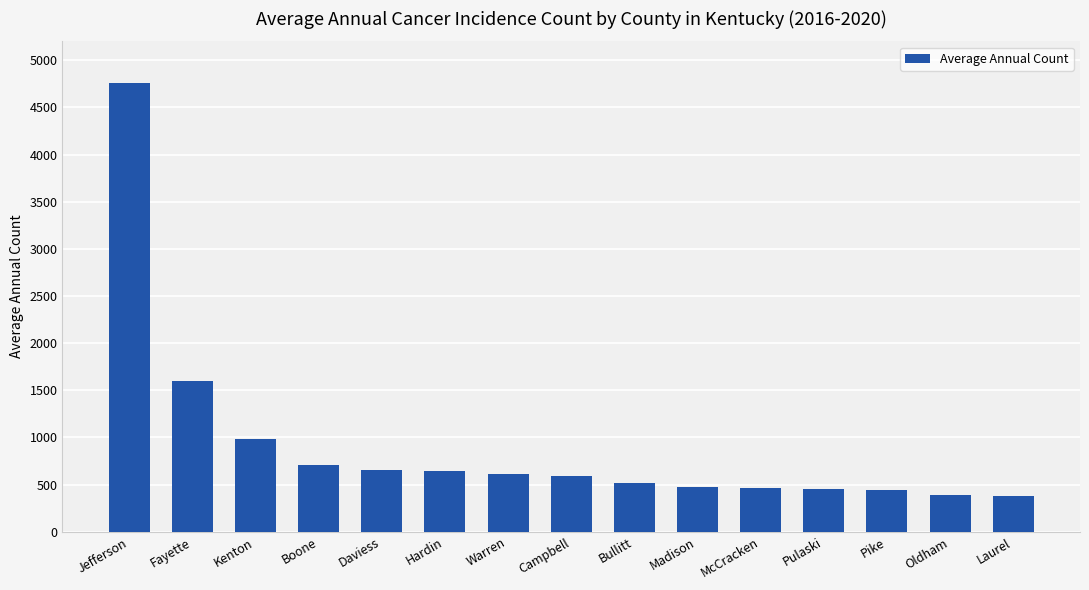

What is the sum of the values at Laurel and Daviess?

1027